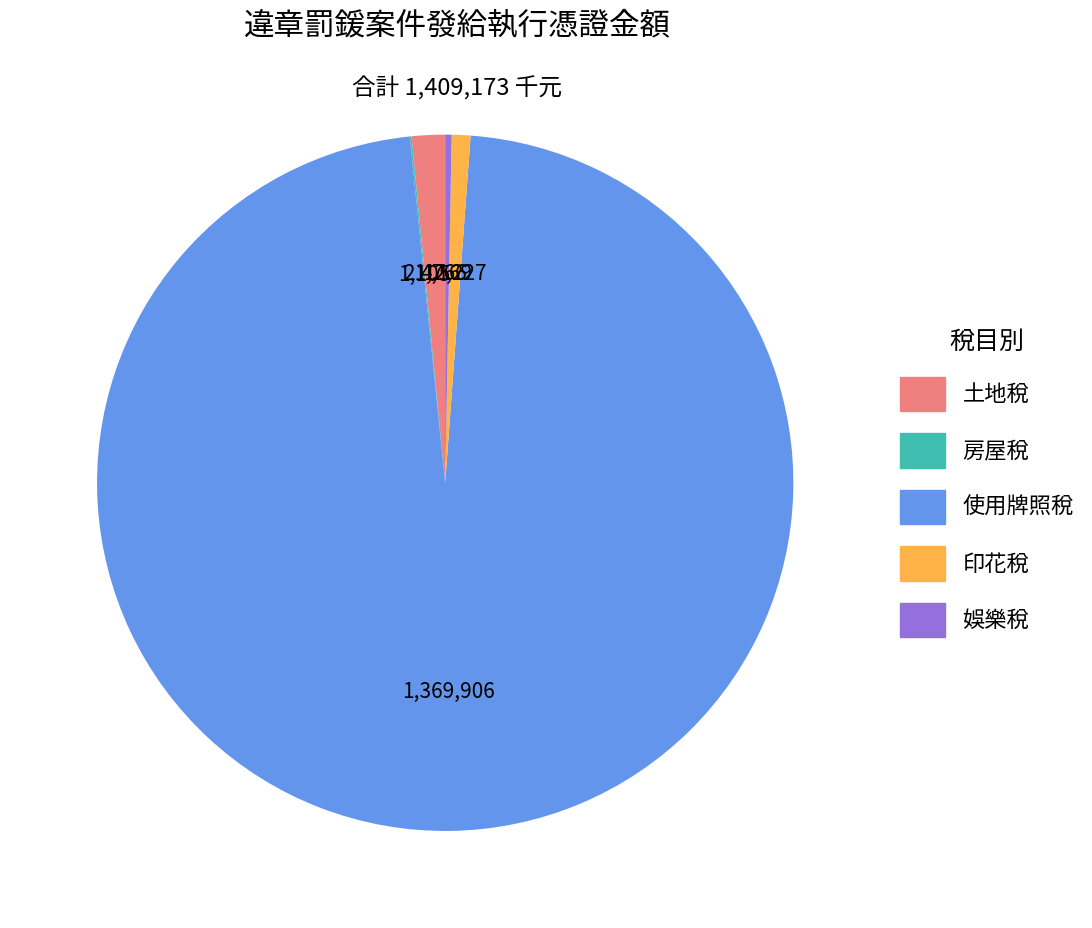

Does any single category account for the majority?

Yes